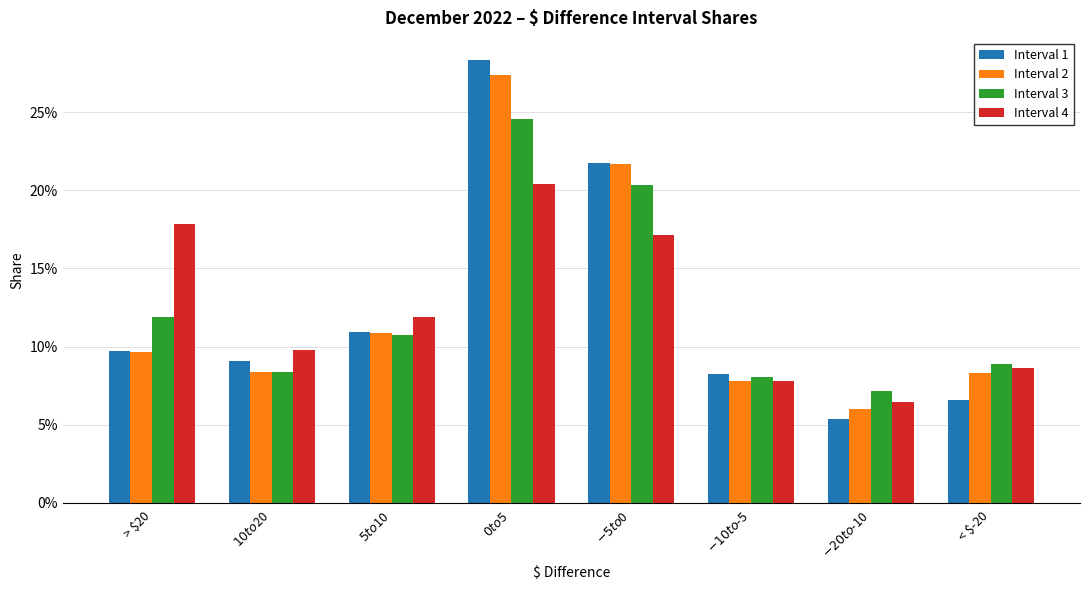

Does the chart contain any negative values?

No